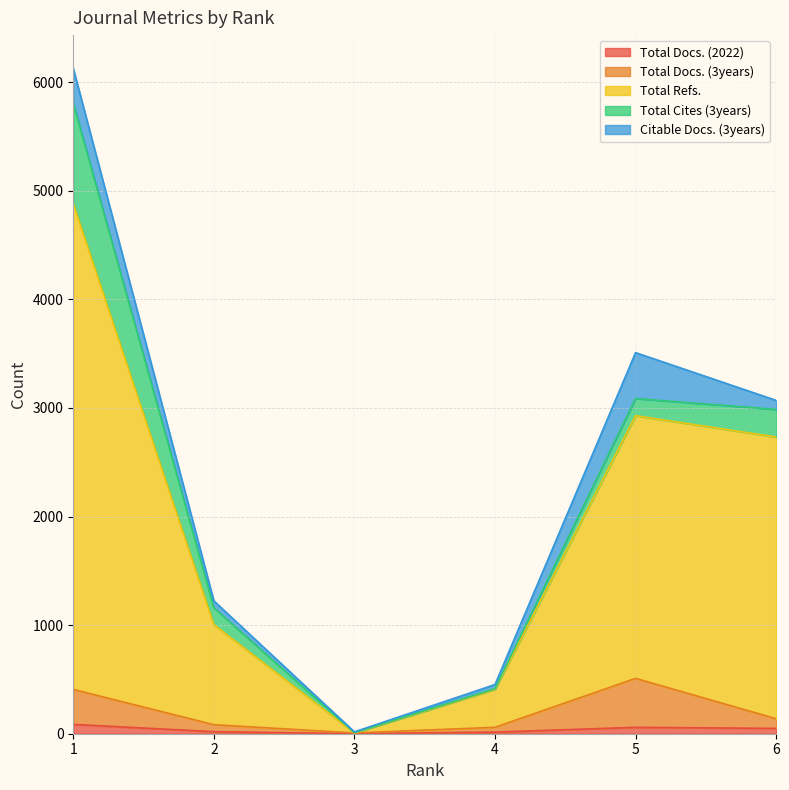

True or false: Total Docs. (2022) has a value of 22 at 4.

False